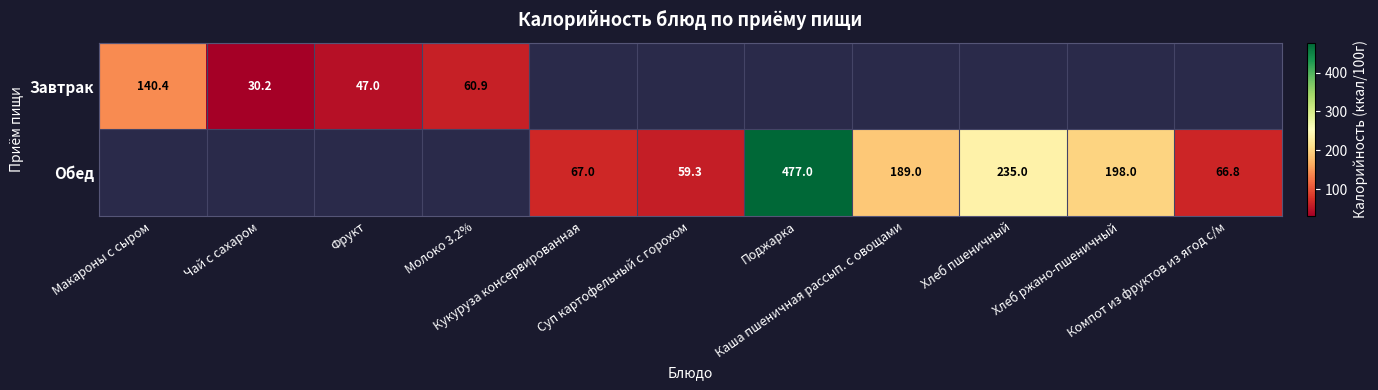

What is the maximum value shown in the chart?

477.0